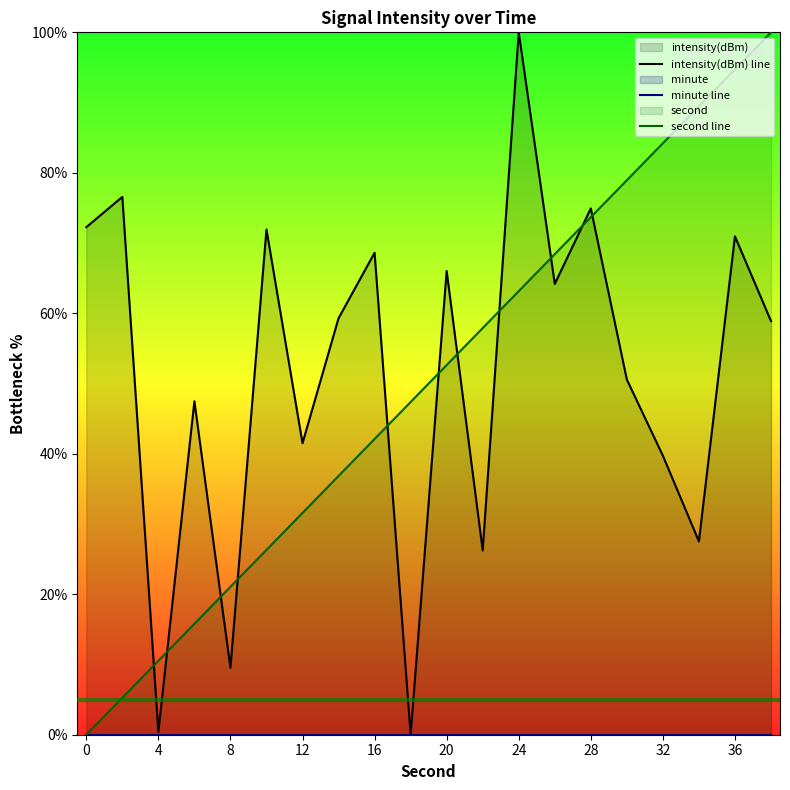

True or false: second line has a value of 84.2 at 32.

True